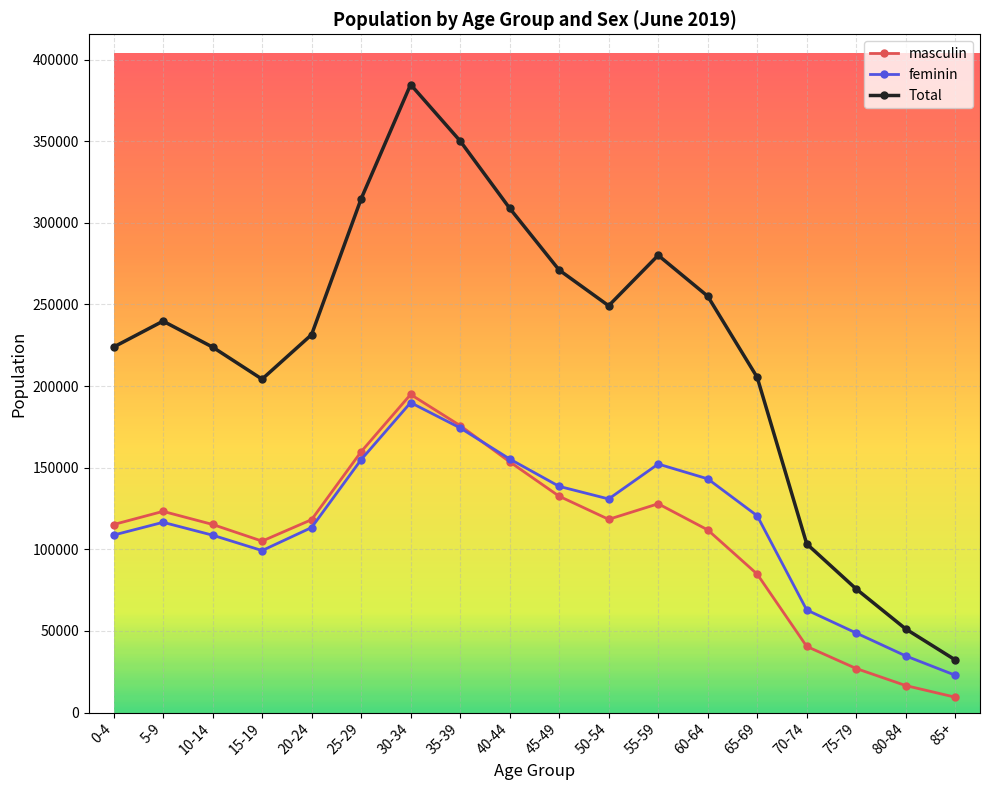

True or false: masculin and Total intersect in this chart.

False